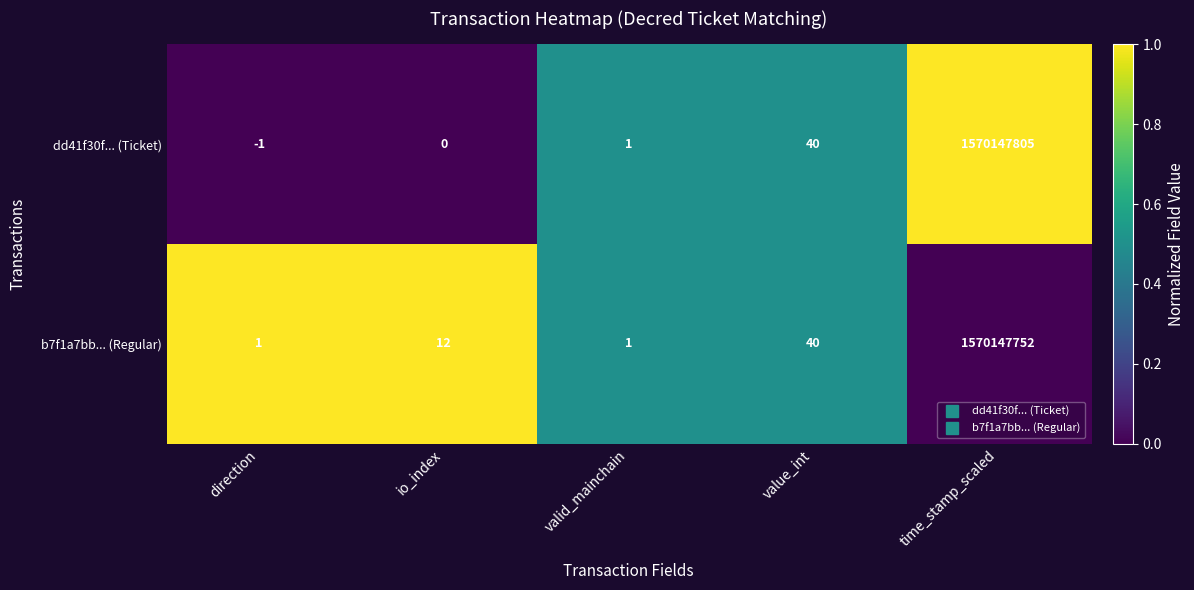

Which series changed the most between direction and time_stamp_scaled?

dd41f30f... (Ticket)